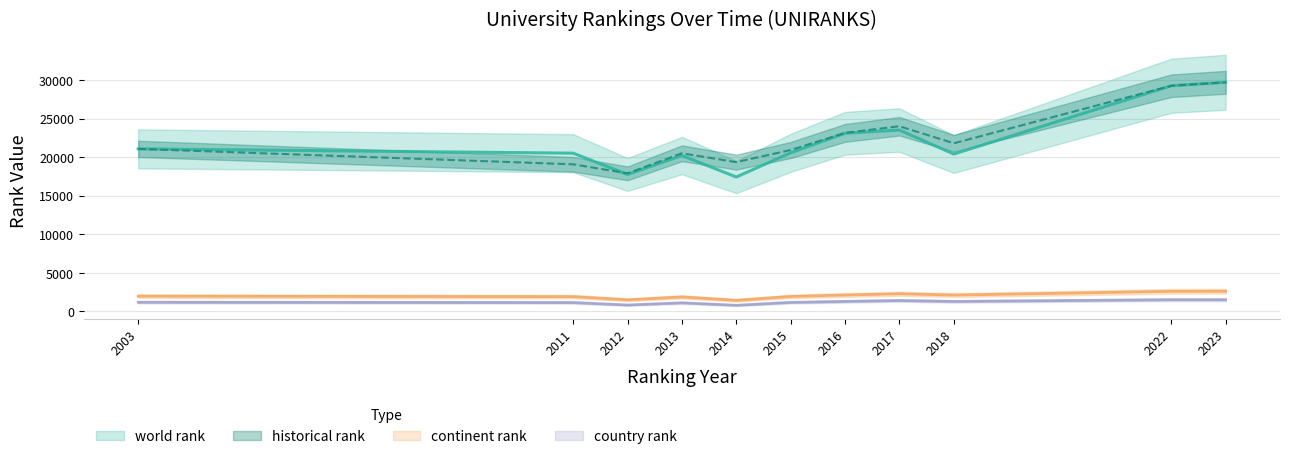

Reading left to right, list all the values displayed in this chart.

world rank: 2003=21109.0	2011=20550.0	2012=17783.0	2013=20243.0	2014=17453.0	2015=20597.0	2016=23132.0	2017=23555.0	2018=20435.0	2022=29303.0	2023=29755.0
continent rank: 2003=1979.0	2011=1918.0	2012=1504.0	2013=1877.0	2014=1438.0	2015=1941.0	2016=2127.0	2017=2287.0	2018=2118.0	2022=2606.0	2023=2613.0
country rank: 2003=1189.0	2011=1149.0	2012=827.0	2013=1114.0	2014=792.0	2015=1169.0	2016=1294.0	2017=1415.0	2018=1293.0	2022=1516.0	2023=1513.0
historical rank: 2003=21109.0	2011=19105.5	2012=17932.5	2013=20535.0	2014=19387.5	2015=20962.0	2016=23183.0	2017=24046.5	2018=21835.0	2022=29303.0	2023=29755.0